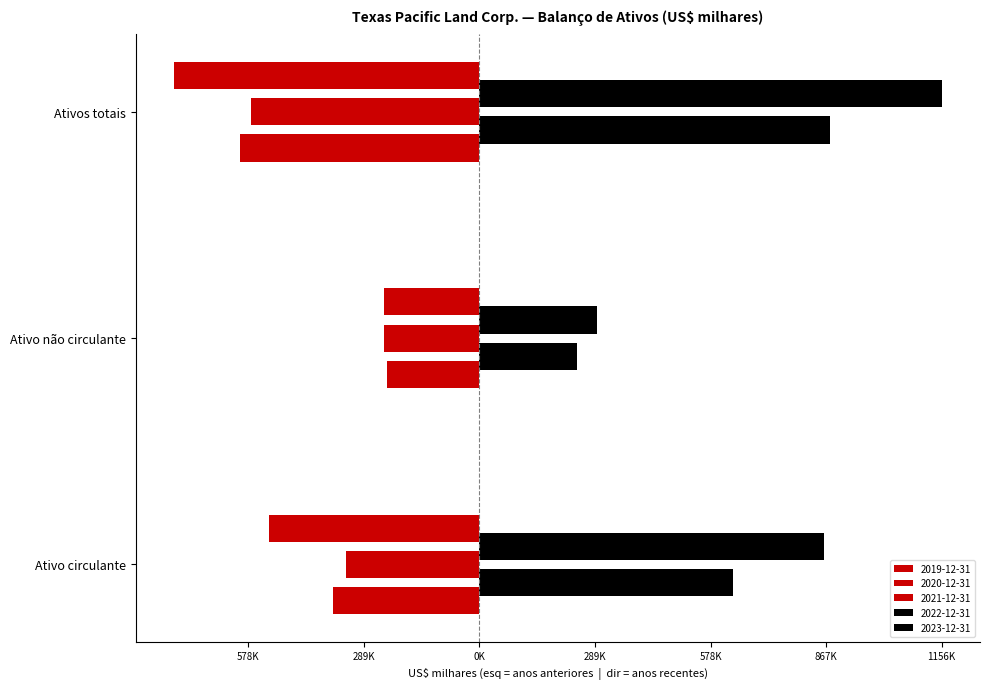

How many series are shown in this chart?

5